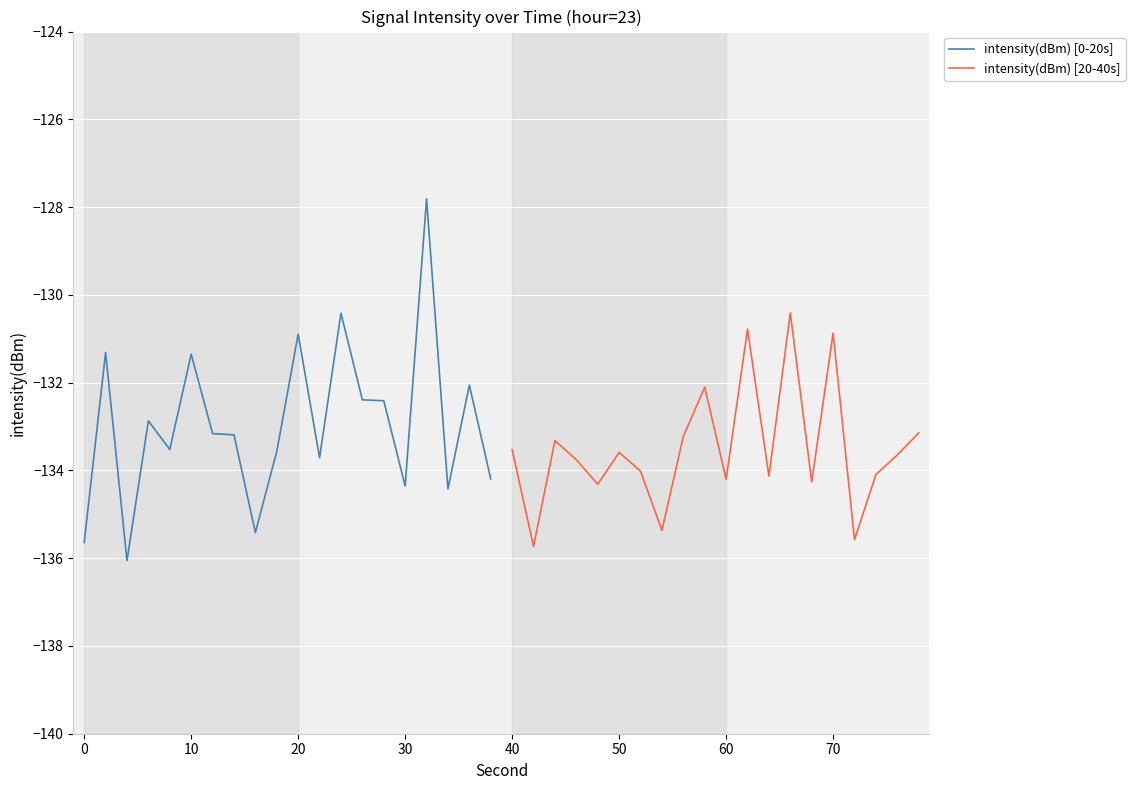

Is this an area chart (filled region under the line)?

No